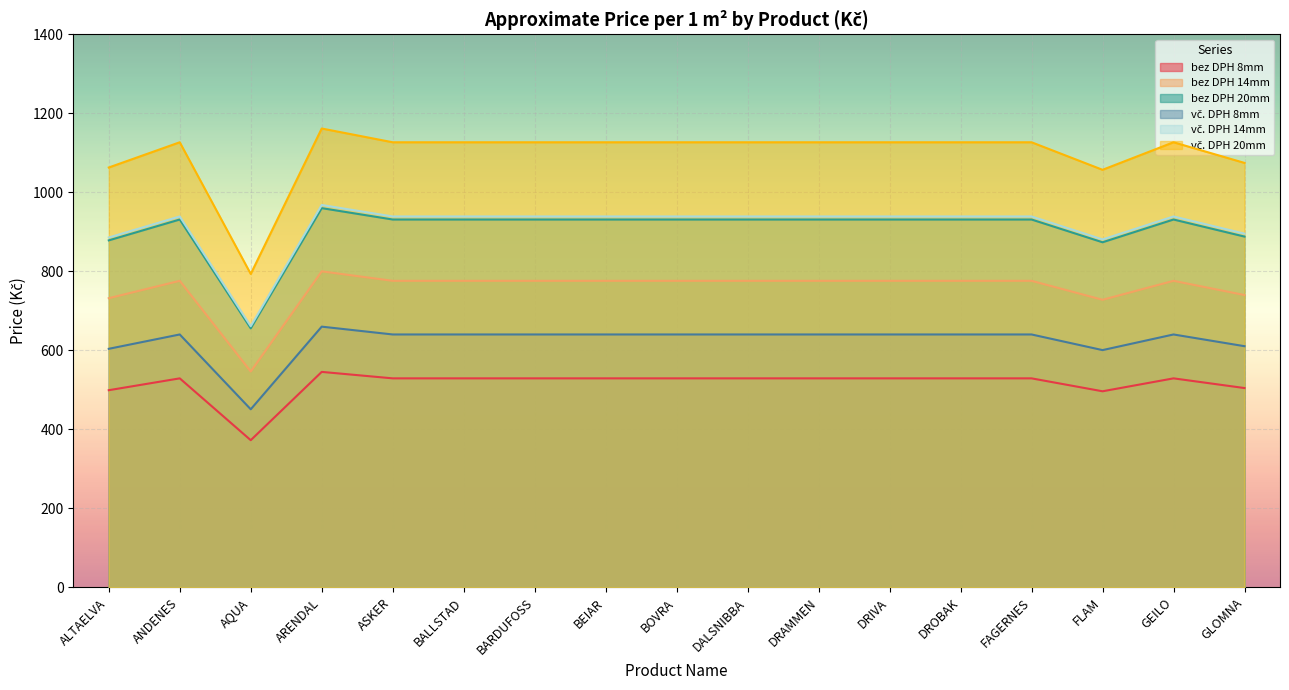

Reading left to right, extract all data points from this chart.

bez DPH 8mm: 499.1	529.1	372.6	545.5	529.1	529.1	529.1	529.1	529.1	529.1	529.1	529.1	529.1	529.1	496.4	529.1	504.6
bez DPH 14mm: 732.0	776.0	546.4	800.0	776.0	776.0	776.0	776.0	776.0	776.0	776.0	776.0	776.0	776.0	728.0	776.0	740.0
bez DPH 20mm: 878.4	931.2	655.7	960.0	931.2	931.2	931.2	931.2	931.2	931.2	931.2	931.2	931.2	931.2	873.6	931.2	888.0
vč. DPH 8mm: 603.9	640.2	450.8	660.0	640.2	640.2	640.2	640.2	640.2	640.2	640.2	640.2	640.2	640.2	600.6	640.2	610.5
vč. DPH 14mm: 885.7	939.0	661.1	968.0	939.0	939.0	939.0	939.0	939.0	939.0	939.0	939.0	939.0	939.0	880.9	939.0	895.4
vč. DPH 20mm: 1062.9	1126.8	793.4	1161.6	1126.8	1126.8	1126.8	1126.8	1126.8	1126.8	1126.8	1126.8	1126.8	1126.8	1057.1	1126.8	1074.5